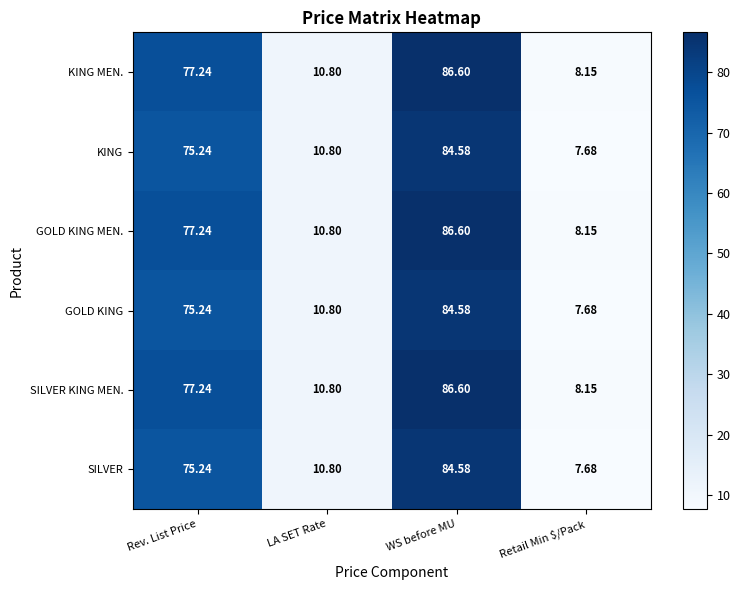

At which category is the sum across all series the highest?

WS before MU